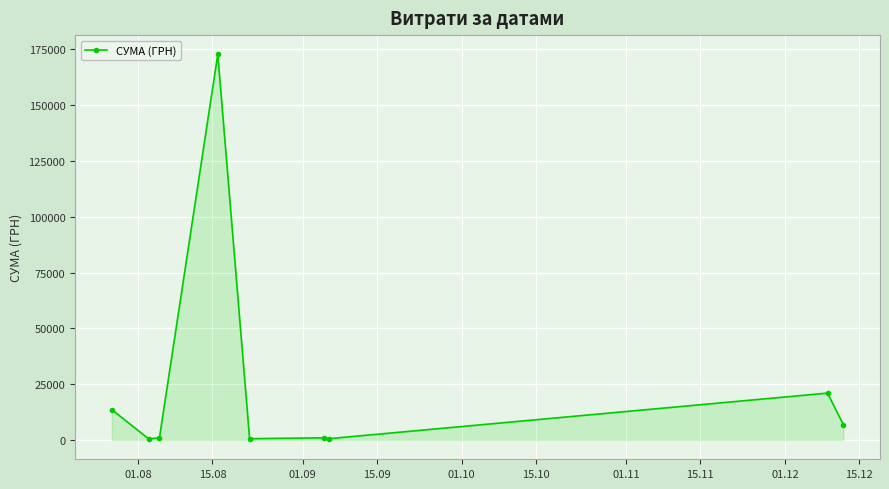

What is the greatest value displayed?

172695.9